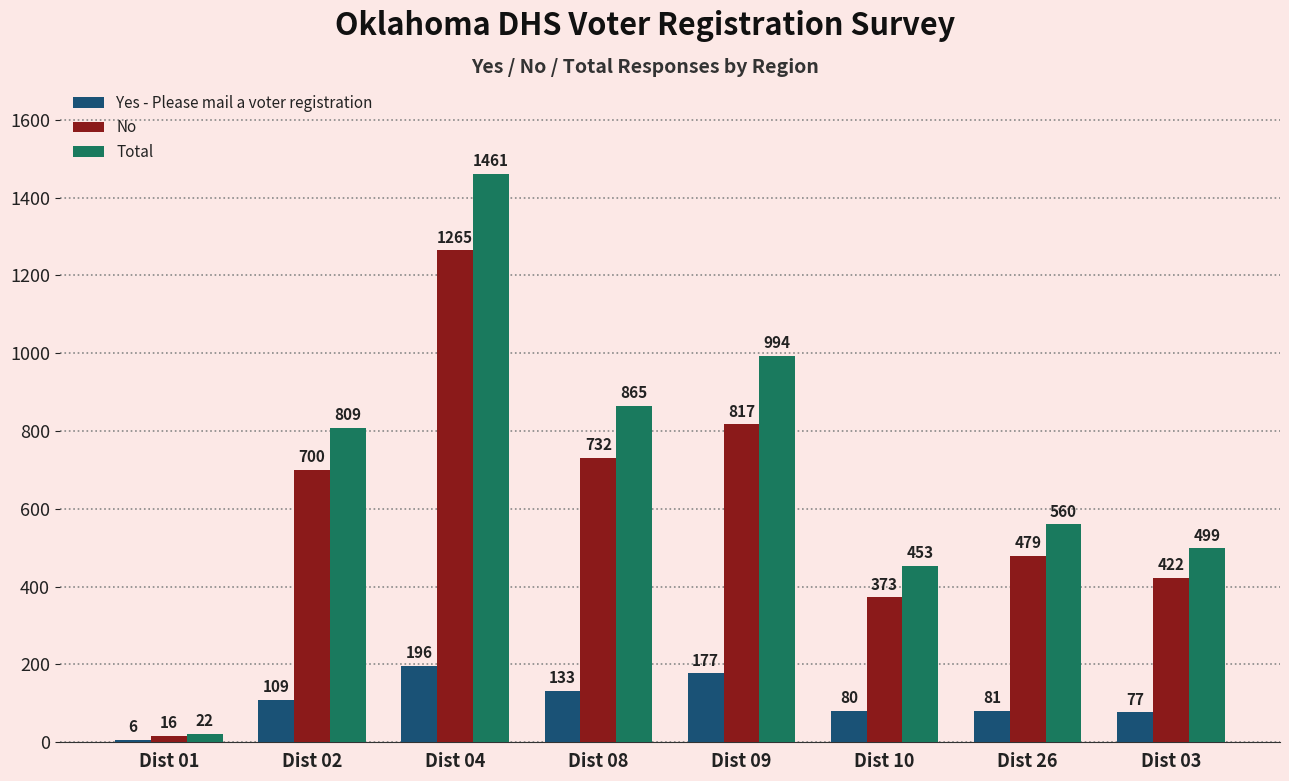

How many categories are shown in the chart?

8